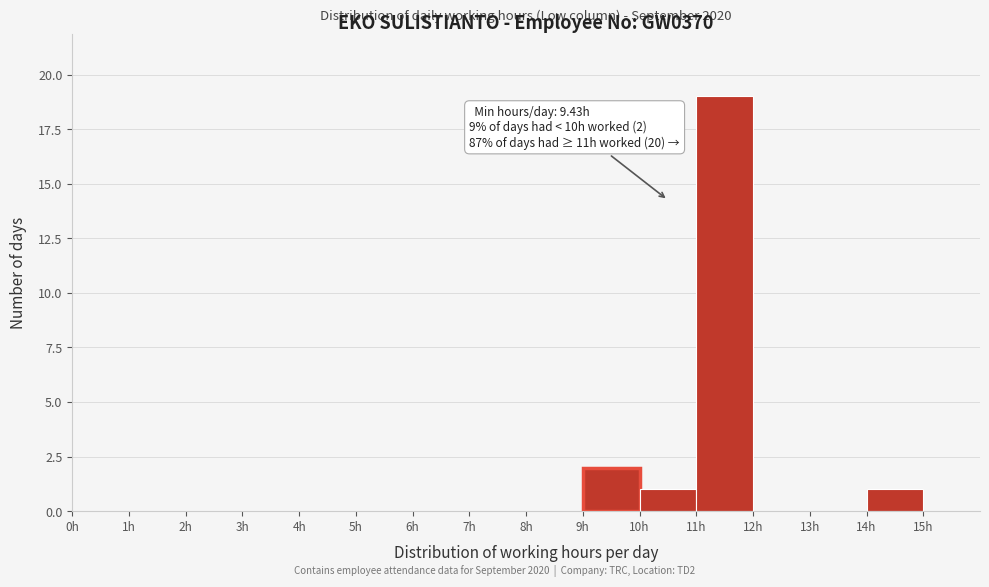

Over which range of the x-axis is the bar tallest?

11 to 12